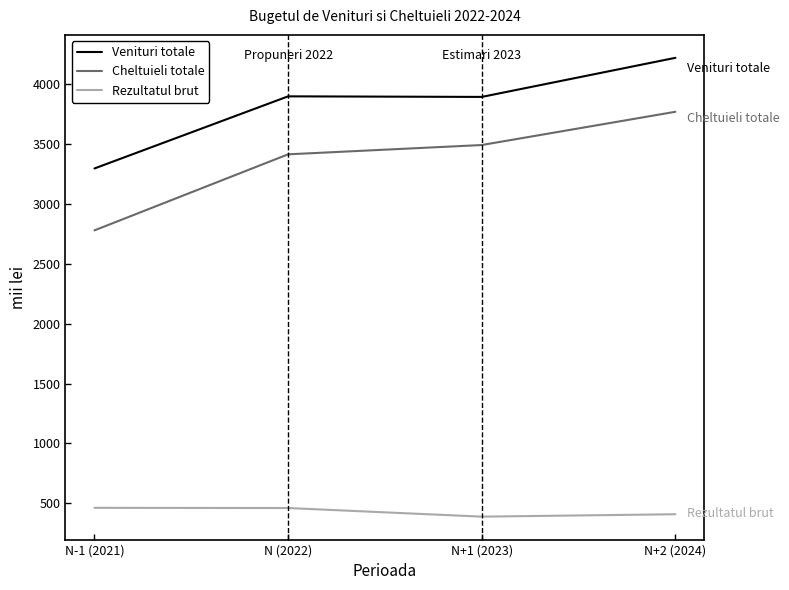

Reading right to left, what are all the values shown in this chart?

Venituri totale: 4222.7	3896.0	3900.8	3298.2
Cheltuieli totale: 3771.8	3494.0	3416.4	2780.8
Rezultatul brut: 408.7	388.7	460.7	462.4